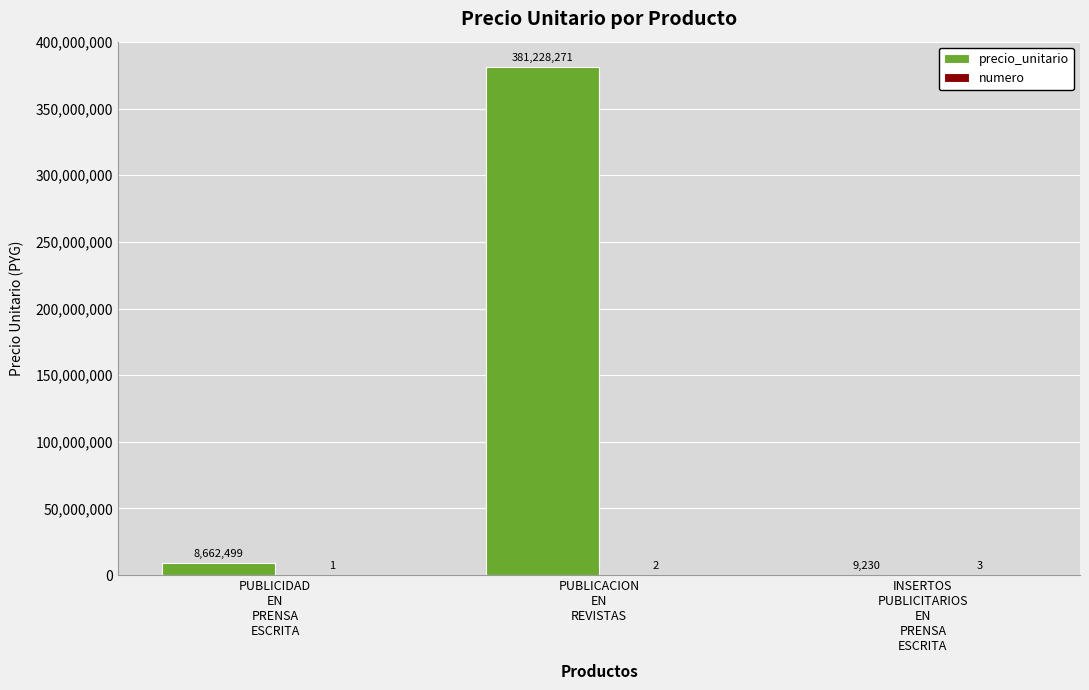

What is the sum of all precio_unitario values?

389900000